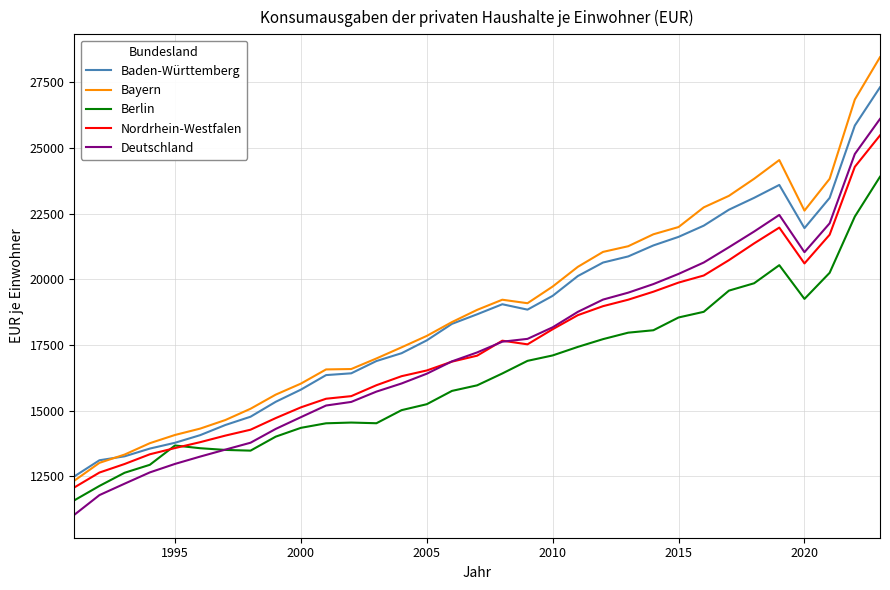

What are all the series names shown in the legend?

Baden-Württemberg, Bayern, Berlin, Nordrhein-Westfalen, Deutschland